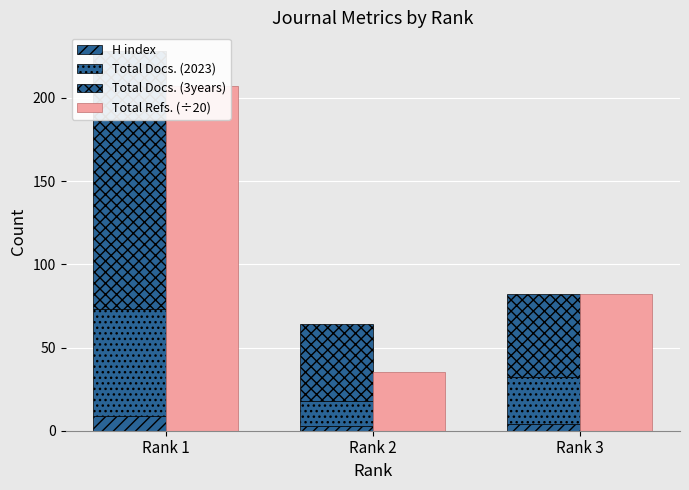

Read the H index value at Rank 3.

4.0